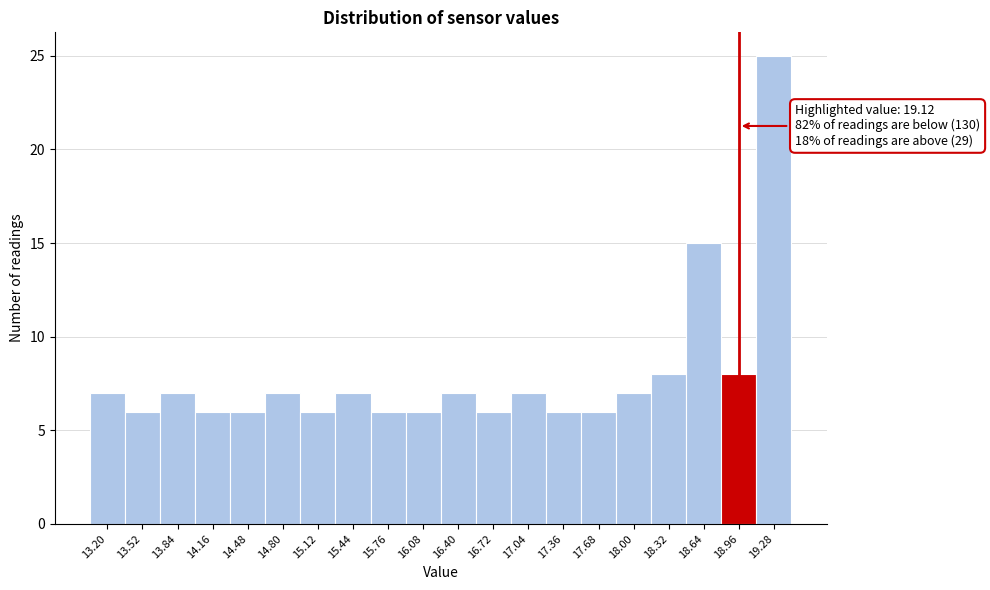

Reading right to left, extract all data points from this chart.

25	8	15	8	7	6	6	7	6	7	6	6	7	6	7	6	6	7	6	7